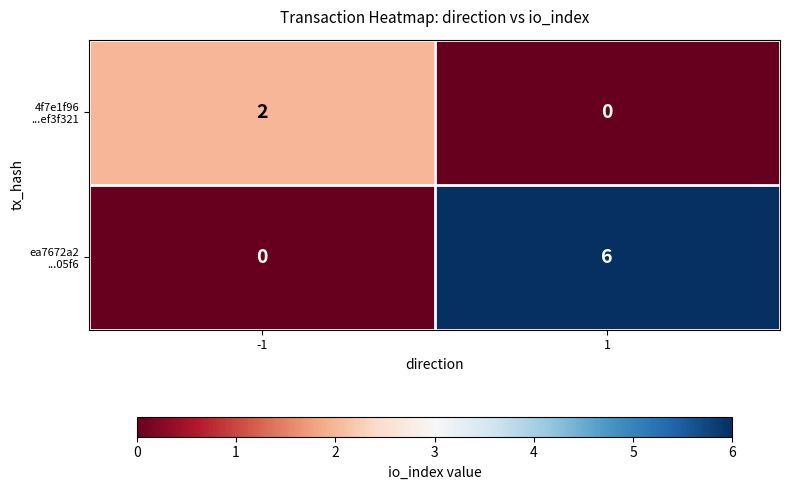

What is the total value across all series at 1?

6